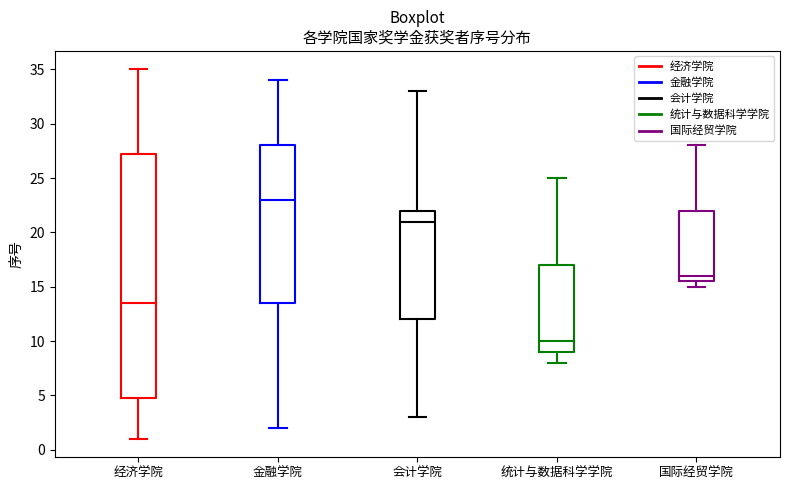

Reading left to right, read every box against the y-axis: the position of its median line, the range the box covers, and the ends of its whiskers. The values are not printed on the chart, so give them approximately, as read against the axis.

经济学院: median 13.5, box 5.0 to 27.5, whiskers 1.0 to 35.0
金融学院: median 23.0, box 13.5 to 28.0, whiskers 2.0 to 34.0
会计学院: median 21.0, box 12.0 to 22.0, whiskers 3.0 to 33.0
统计与数据科学学院: median 10.0, box 9.0 to 17.0, whiskers 8.0 to 25.0
国际经贸学院: median 16.0, box 15.5 to 22.0, whiskers 15.0 to 28.0